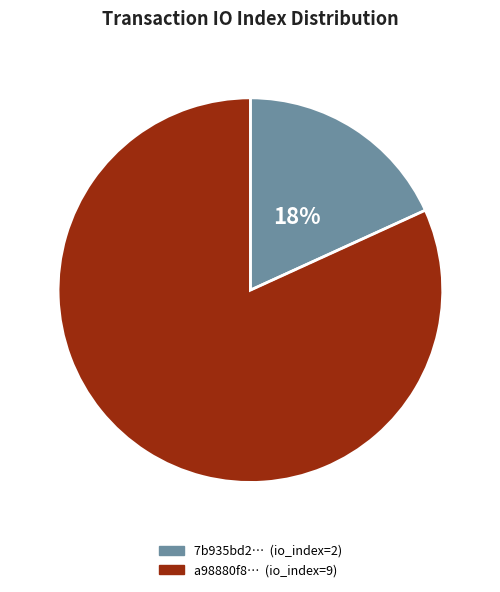

Is there a majority slice in this chart?

Yes